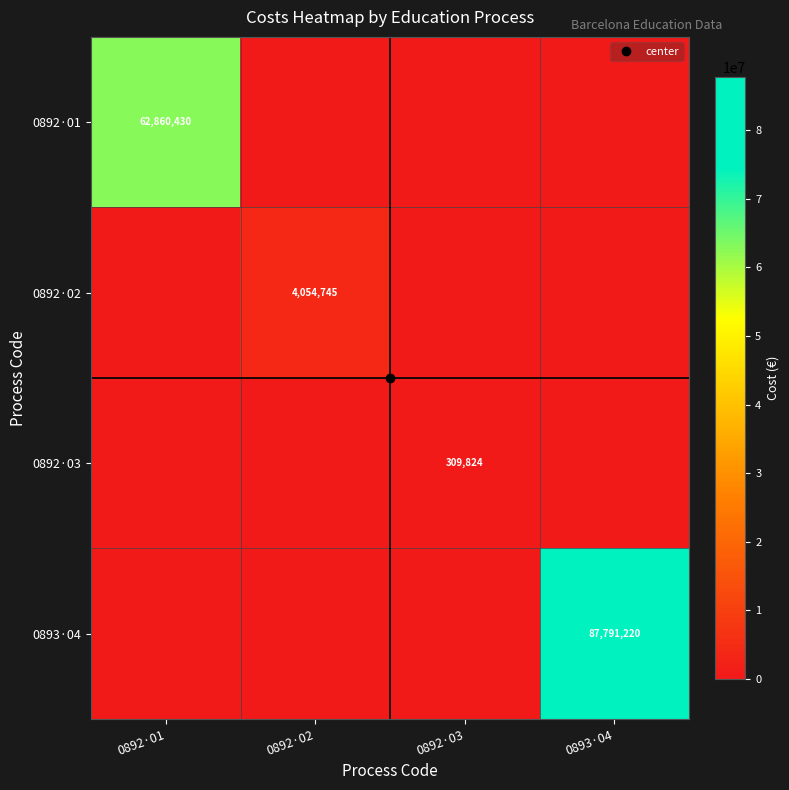

Is the value of 0892·02 at 0892·02 greater than the value of 0893·04 at 0892·03?

Yes